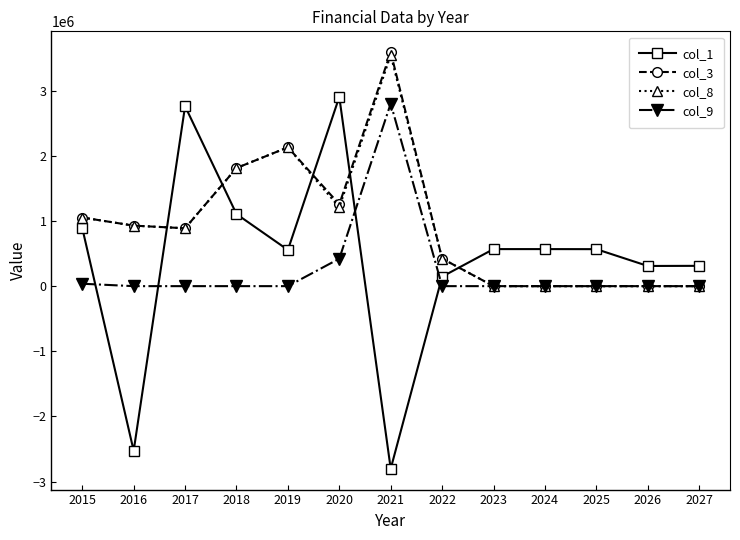

What is the sum of all col_9 values?

3262470.6